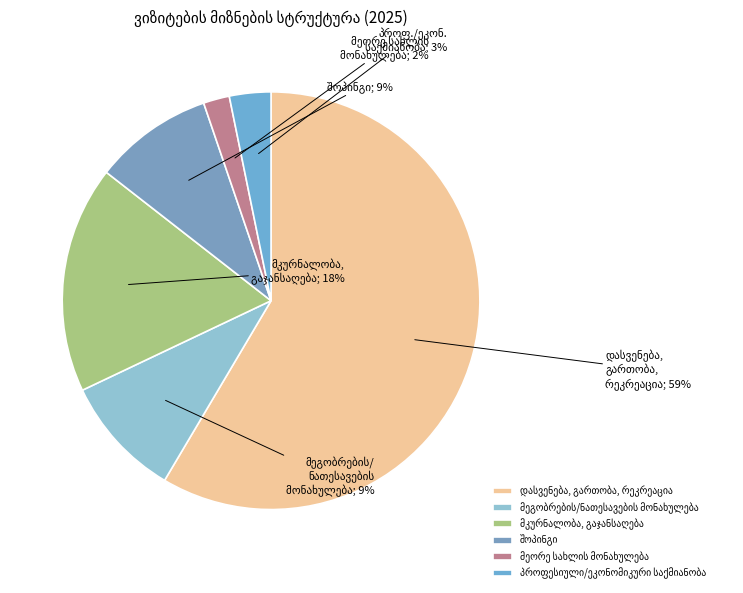

What is the ratio of the value at მკურნალობა, გაჯანსაღება to the value at პროფესიული/ეკონომიკური საქმიანობა?

5.5